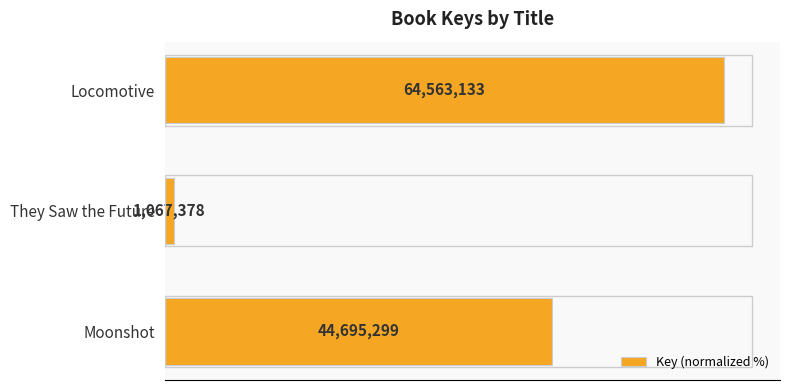

How many bars are there in total?

3